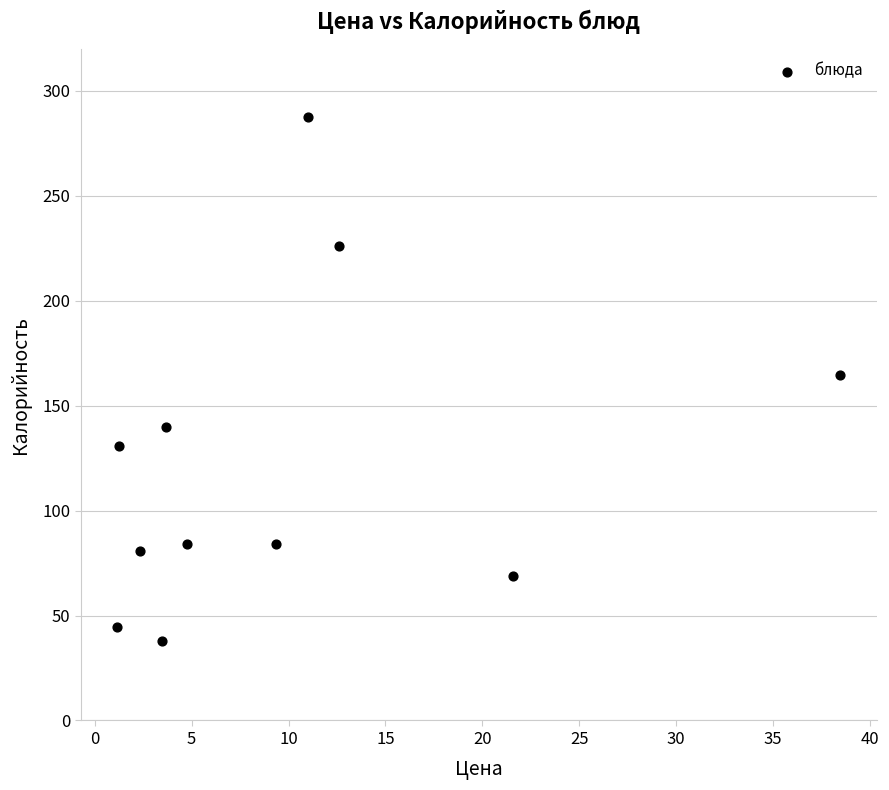

What is the range of Y values (max minus min)?

249.4